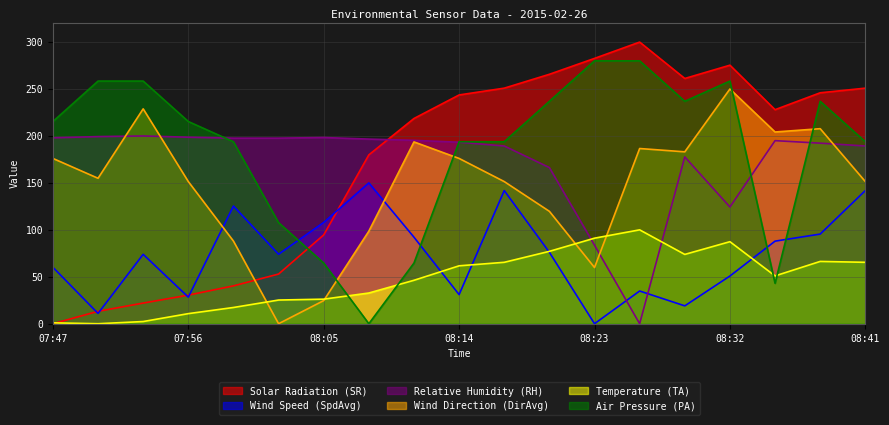

What are all the series names shown in the legend?

Solar Radiation (SR), Wind Speed (SpdAvg), Relative Humidity (RH), Wind Direction (DirAvg), Temperature (TA), Air Pressure (PA)